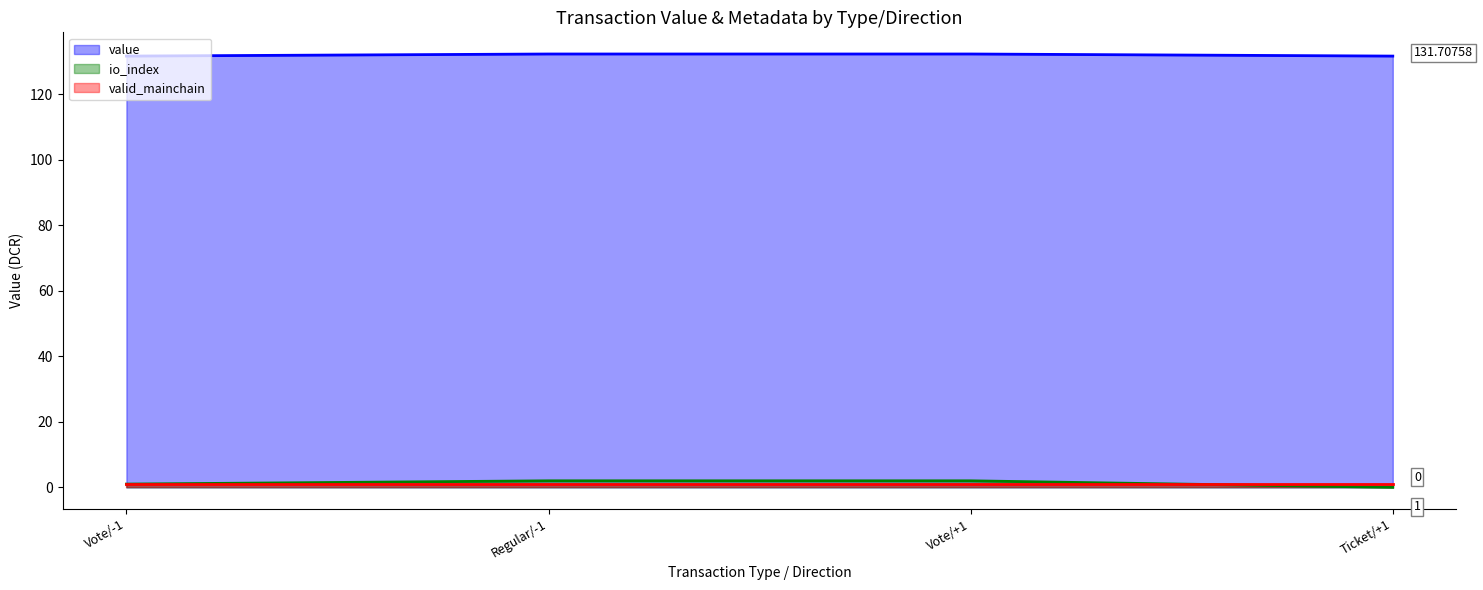

List the series in order of their peak value, lowest first.

valid_mainchain, io_index, value